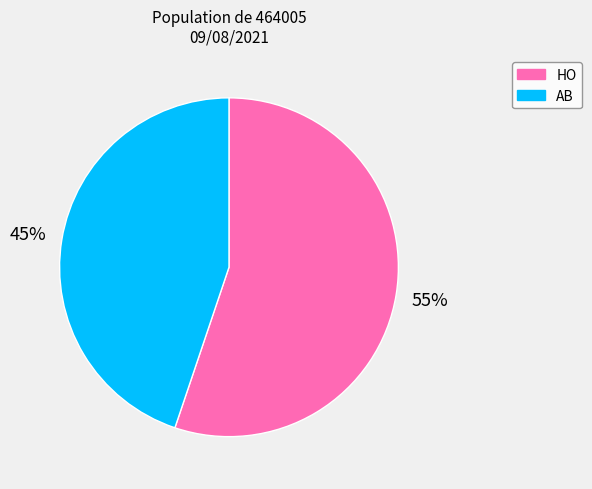

Do HO and AB together represent more than half of the pie?

Yes